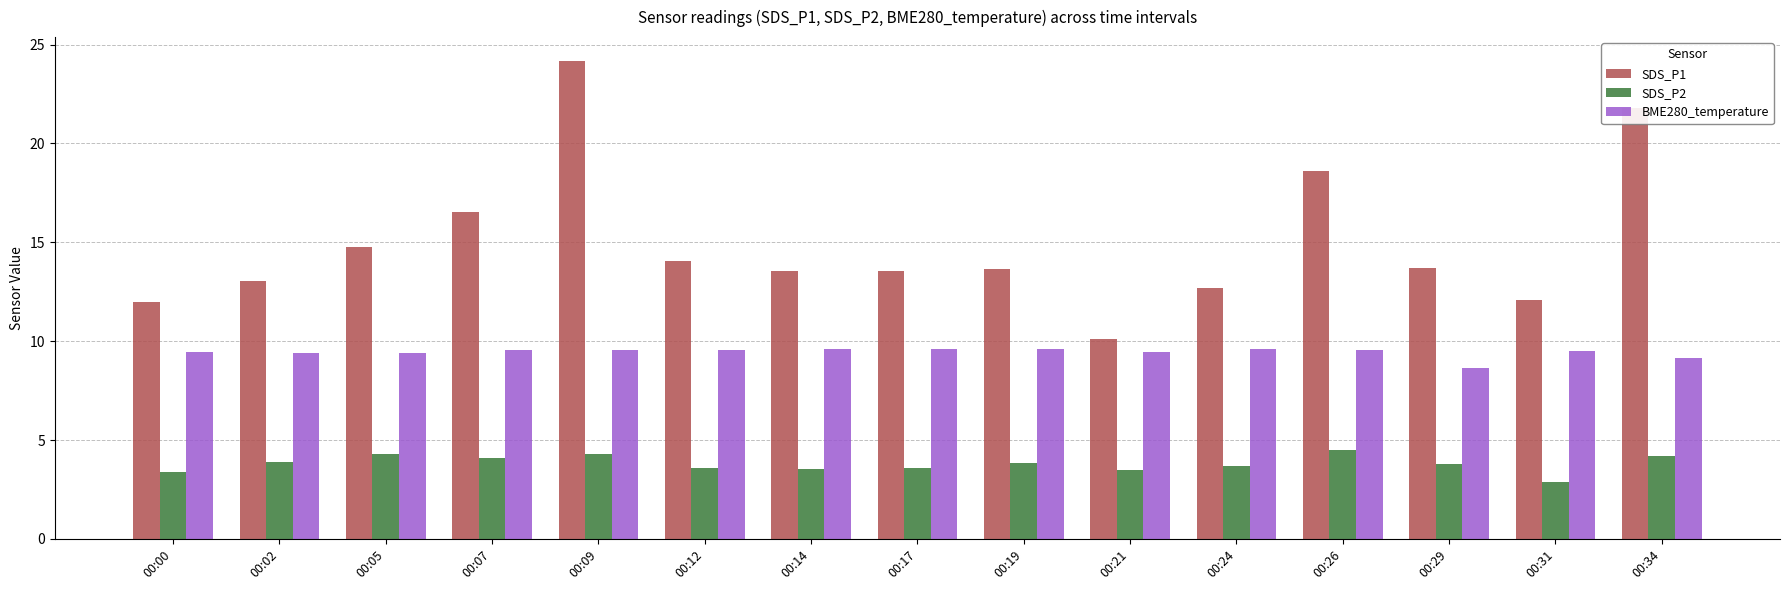

What is the total value across all series at 00:34?

35.2